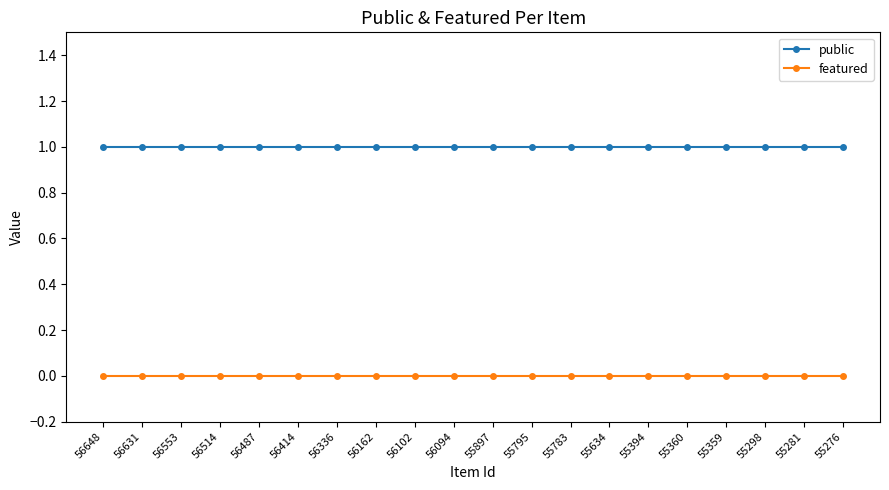

Reading left to right, what are all the values shown in this chart?

public: 56648=1	56631=1	56553=1	56514=1	56487=1	56414=1	56336=1	56162=1	56102=1	56094=1	55897=1	55795=1	55783=1	55634=1	55394=1	55360=1	55359=1	55298=1	55281=1	55276=1
featured: 56648=0	56631=0	56553=0	56514=0	56487=0	56414=0	56336=0	56162=0	56102=0	56094=0	55897=0	55795=0	55783=0	55634=0	55394=0	55360=0	55359=0	55298=0	55281=0	55276=0